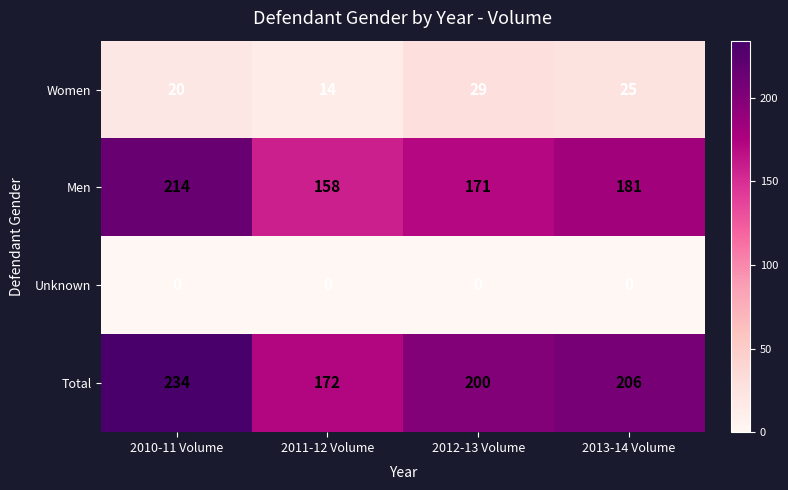

Reading left to right, extract all data points from this chart.

Women: 2010-11 Volume=20	2011-12 Volume=14	2012-13 Volume=29	2013-14 Volume=25
Men: 2010-11 Volume=214	2011-12 Volume=158	2012-13 Volume=171	2013-14 Volume=181
Unknown: 2010-11 Volume=0	2011-12 Volume=0	2012-13 Volume=0	2013-14 Volume=0
Total: 2010-11 Volume=234	2011-12 Volume=172	2012-13 Volume=200	2013-14 Volume=206